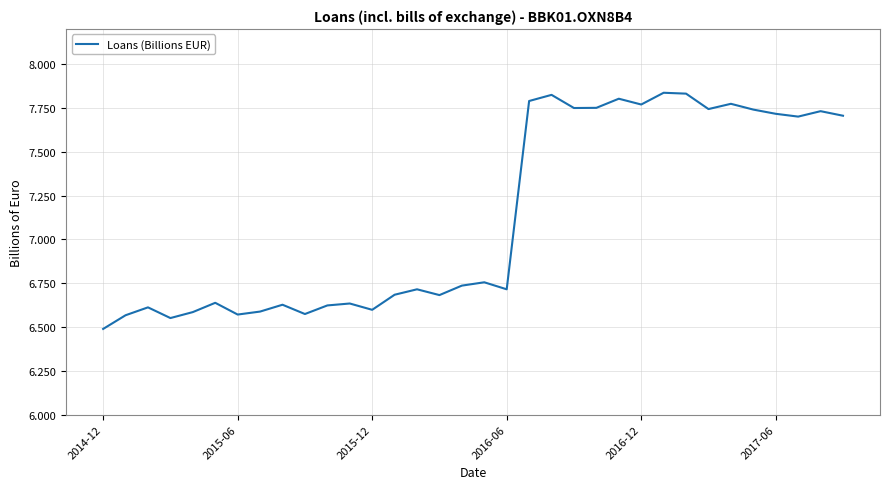

What is the smallest value displayed?

6.5